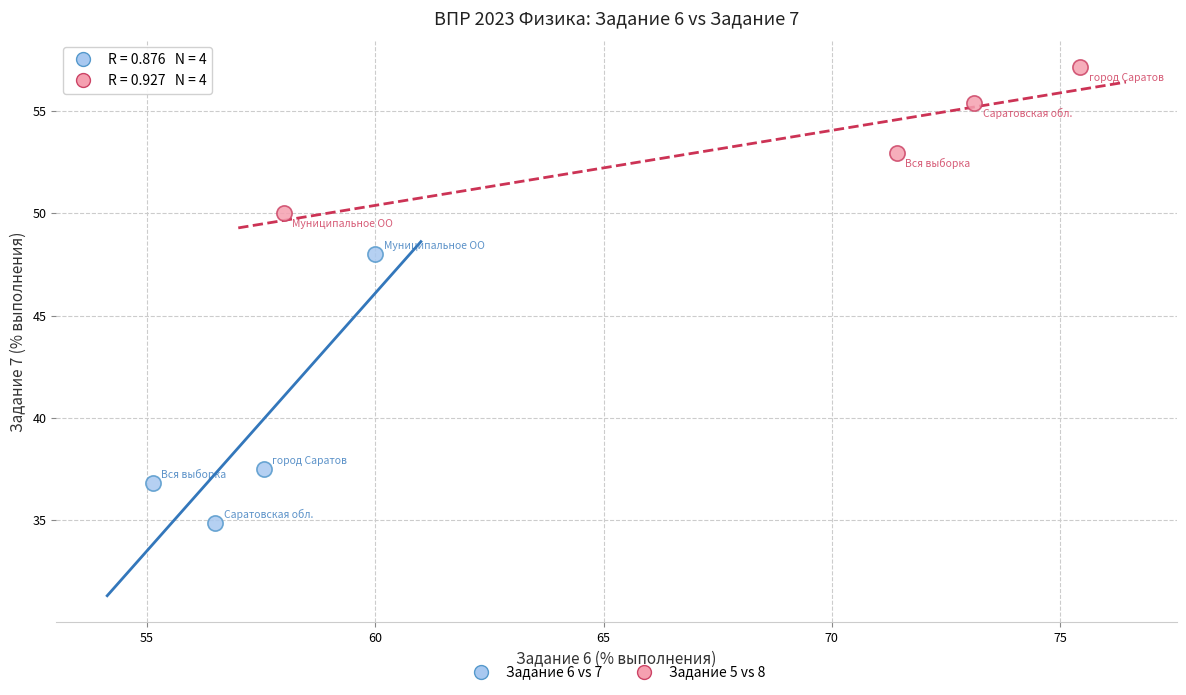

Which series has the largest Y range (max minus min)?

Задание 6 vs 7